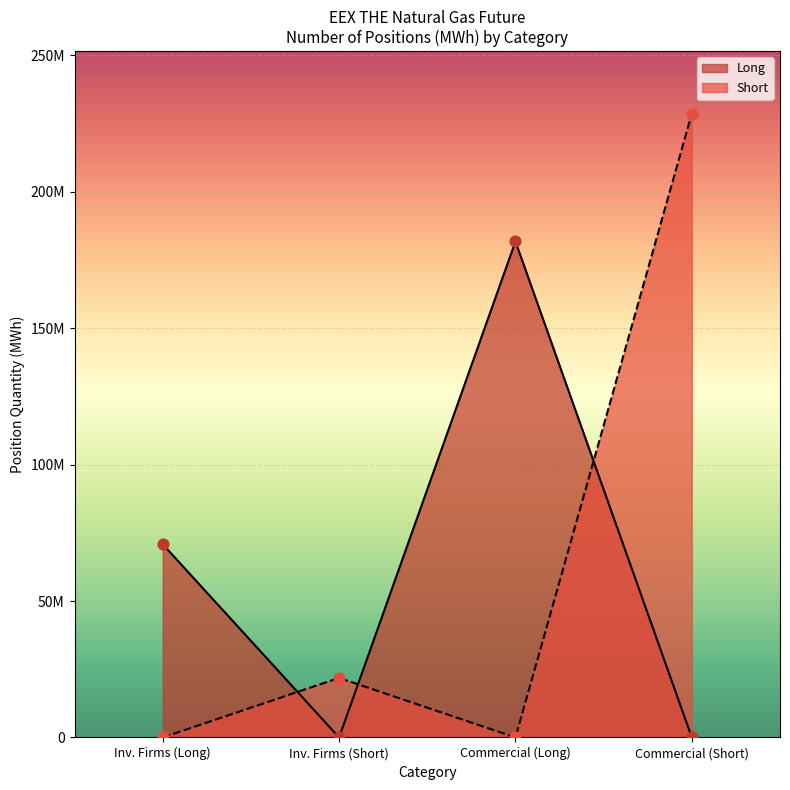

Which series reaches the maximum Y coordinate?

Short